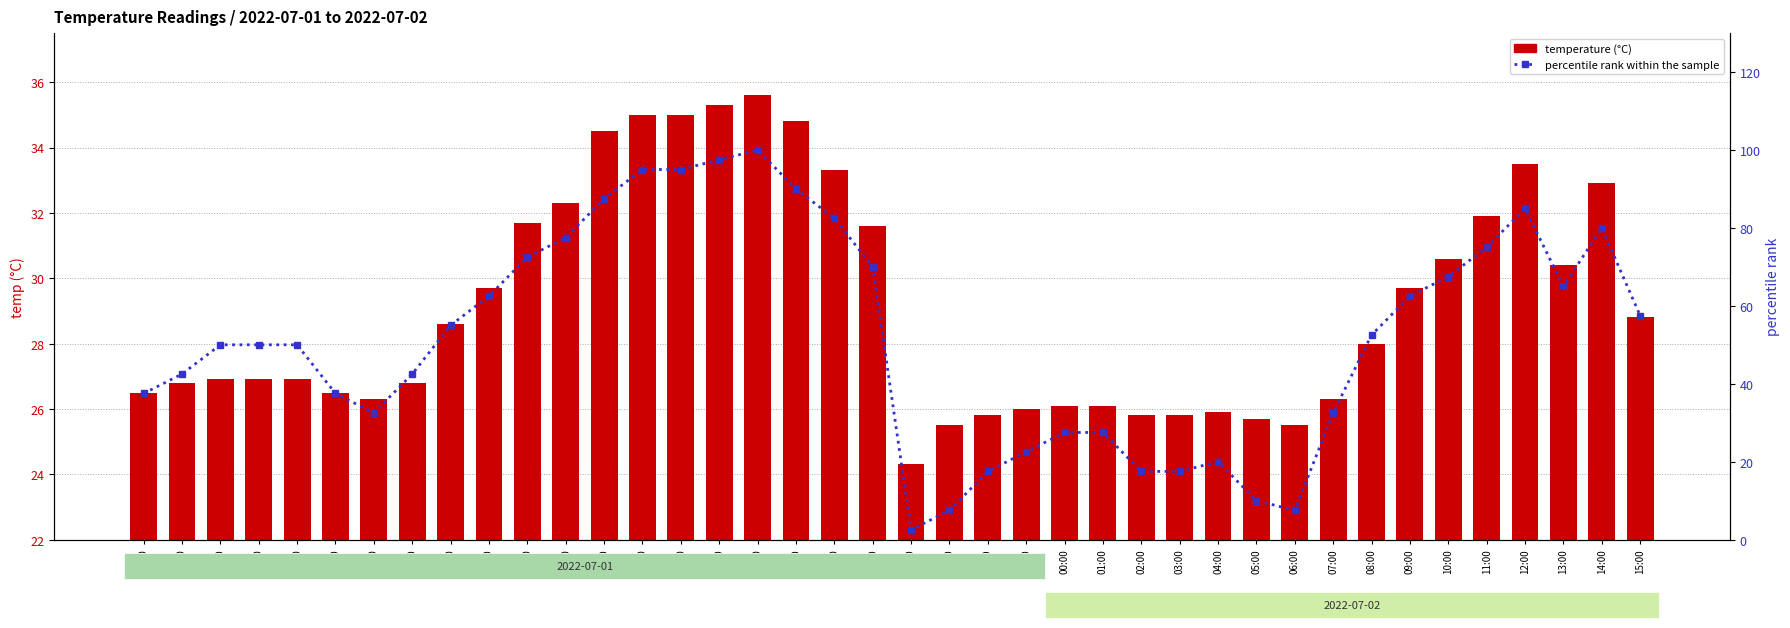

How many data points in temperature (°C) are less than 28?

20